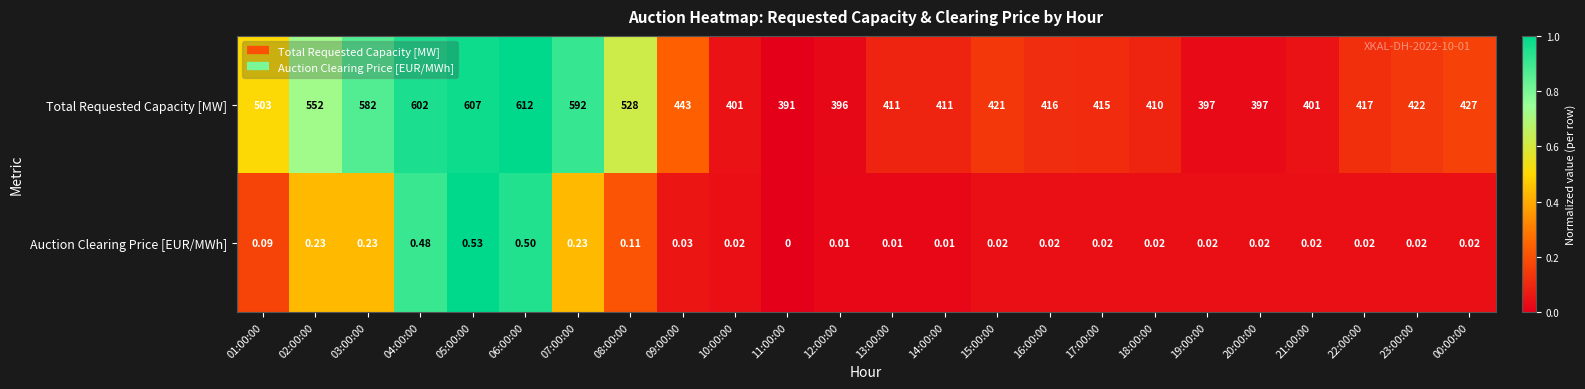

Between 05:00:00 and 15:00:00, which series saw the biggest shift?

Total Requested Capacity [MW]